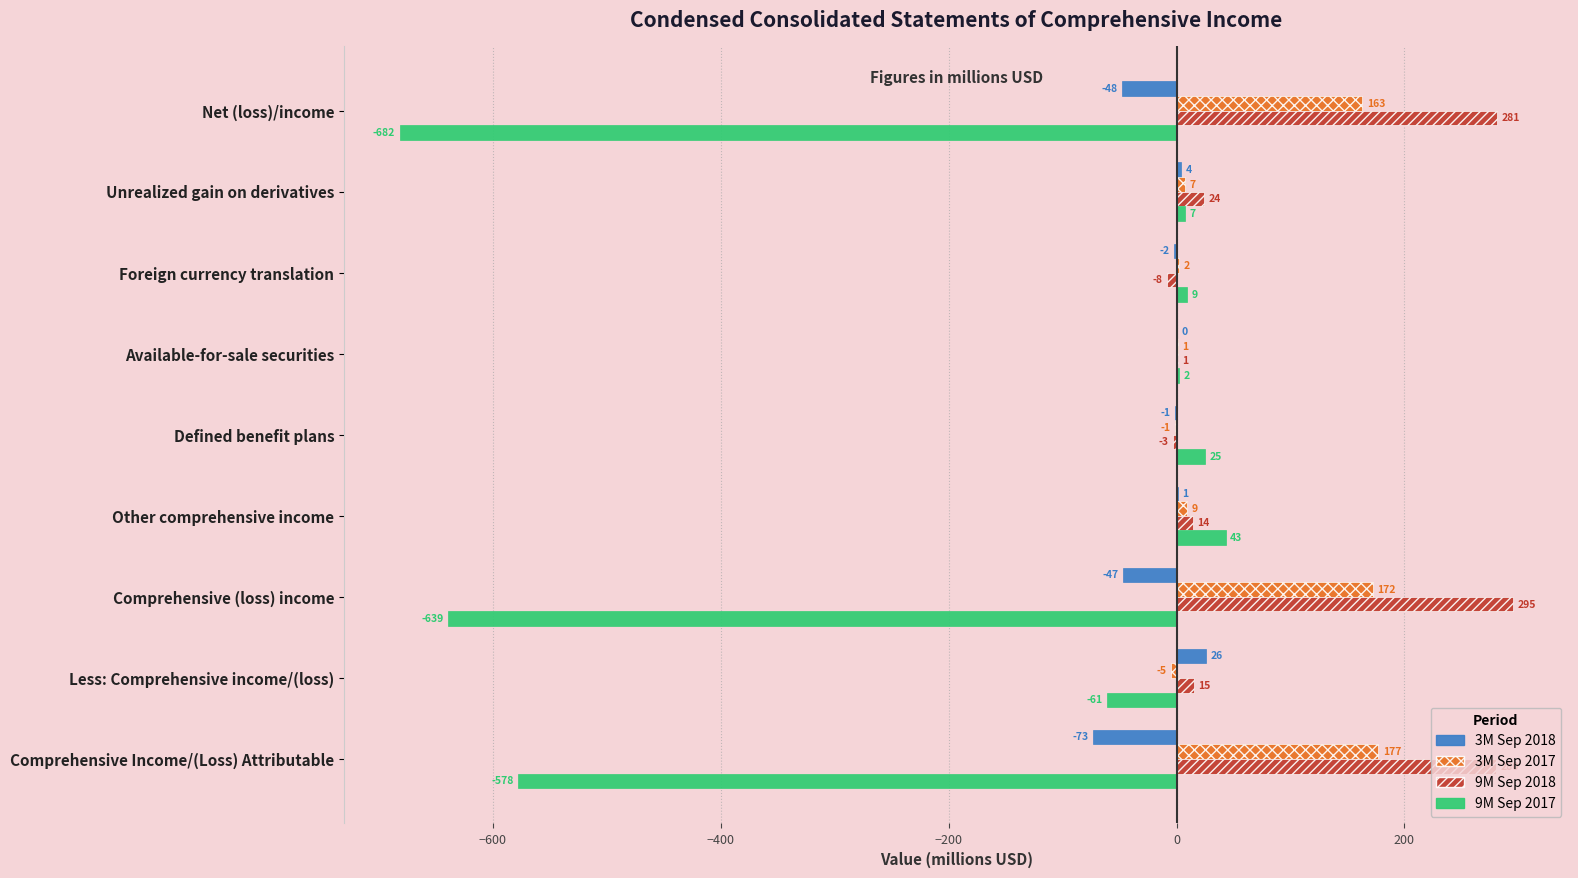

What is the sum of all 9M Sep 2018 values?

899